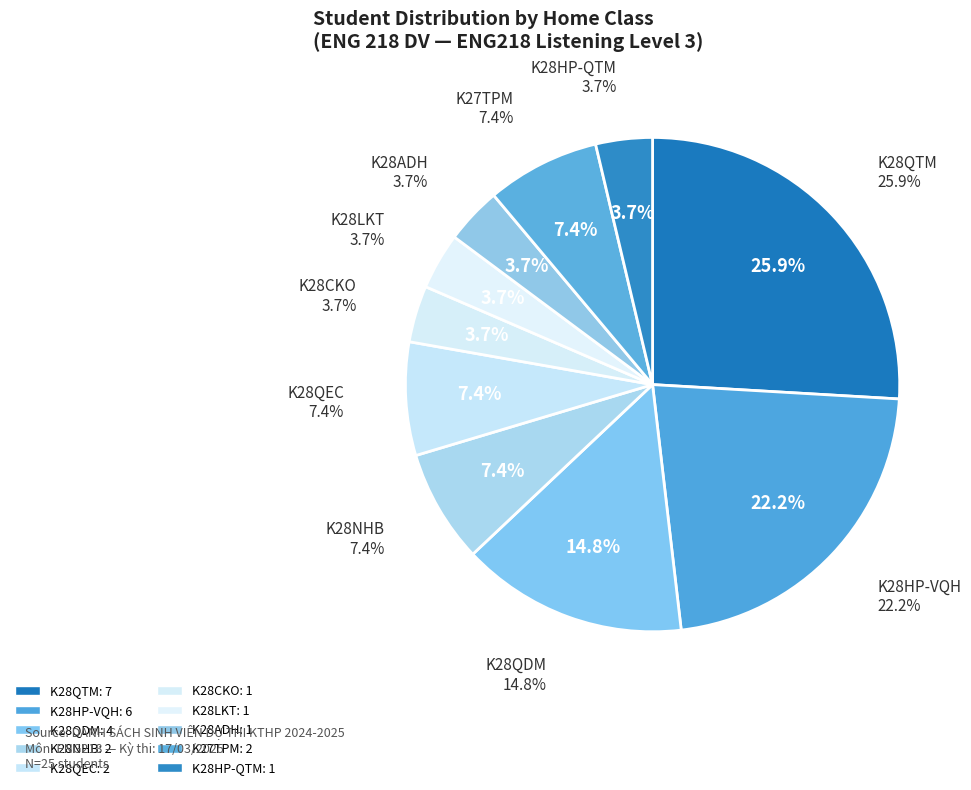

Combined, what portion of the pie is K28ADH and K28NHB?

11.1%